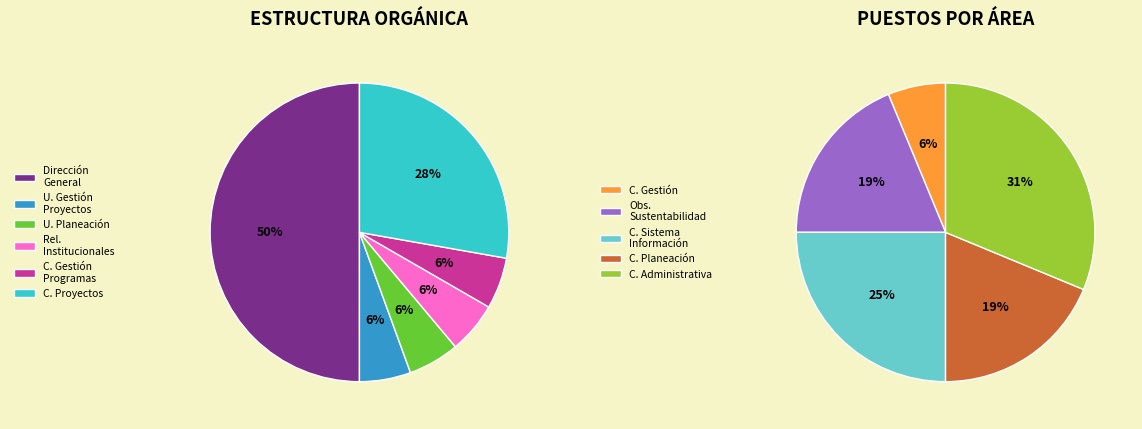

What is the ratio of the value at Coordinación Administrativa to the value at Coordinación del Sistema de Información?

1.2